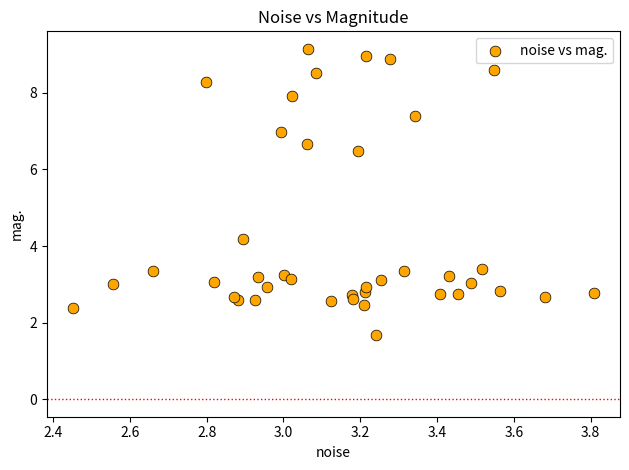

What Y value in the scatter plot is closest to 5?

4.2